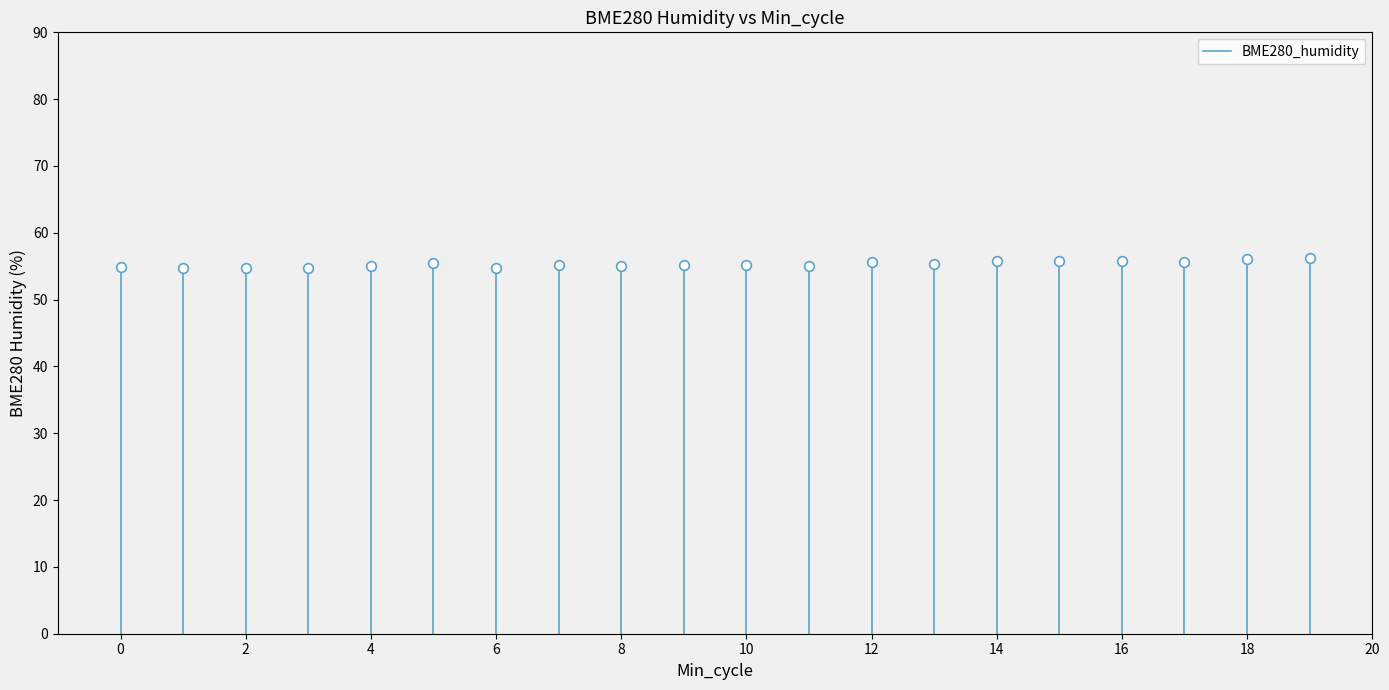

What is the value of the 2nd point from the left?

54.8